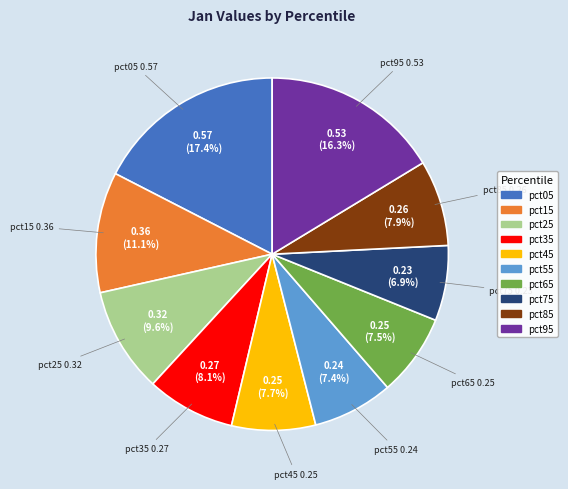

To the nearest percent, what portion does pct95 represent?

16%